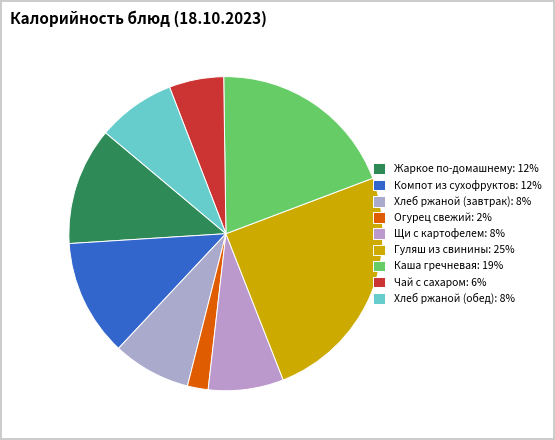

To the nearest percent, what is the difference between the largest and smallest slice percentages?

23%